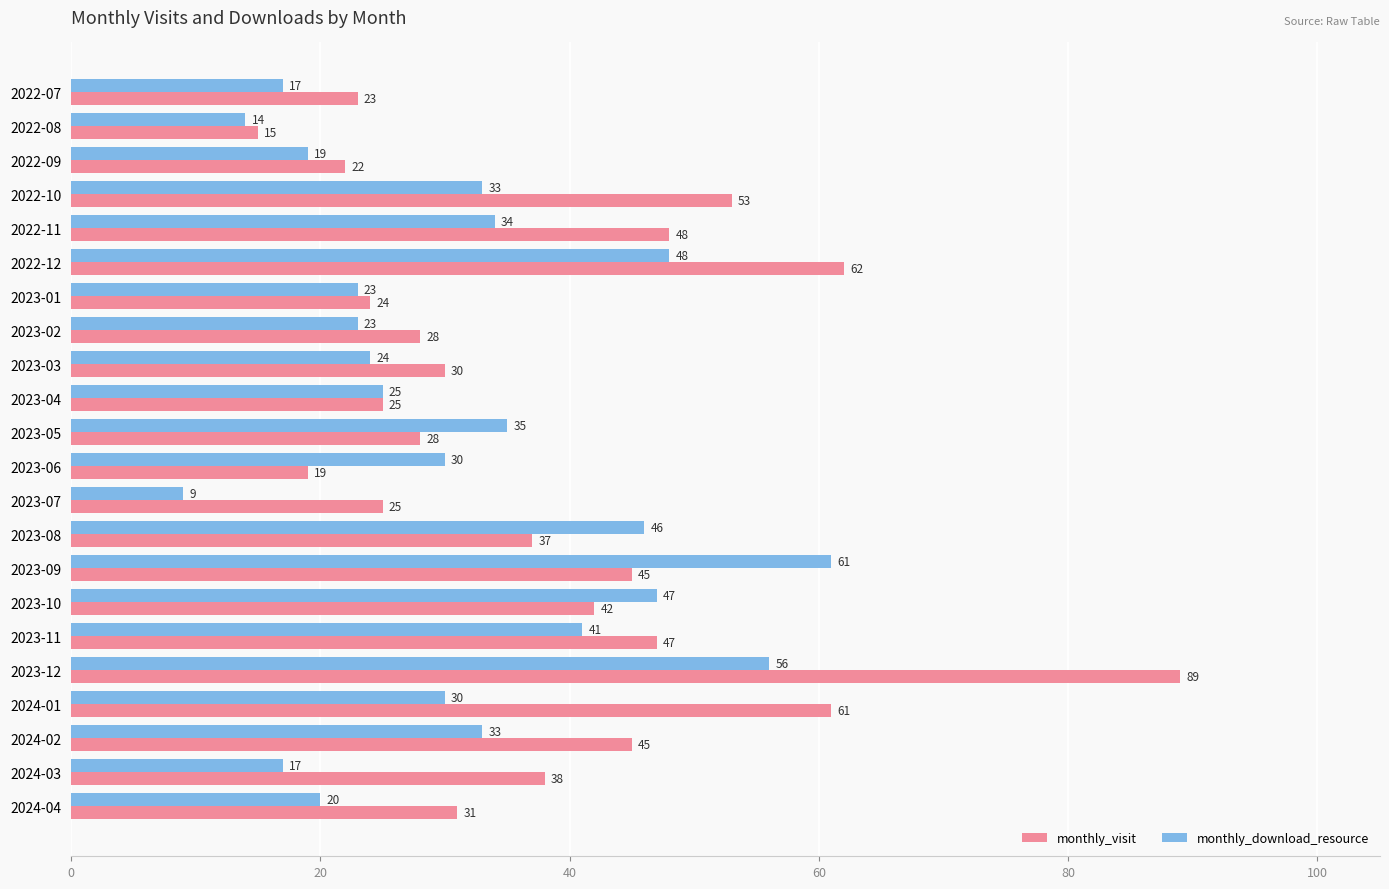

What is the smallest value displayed?

9